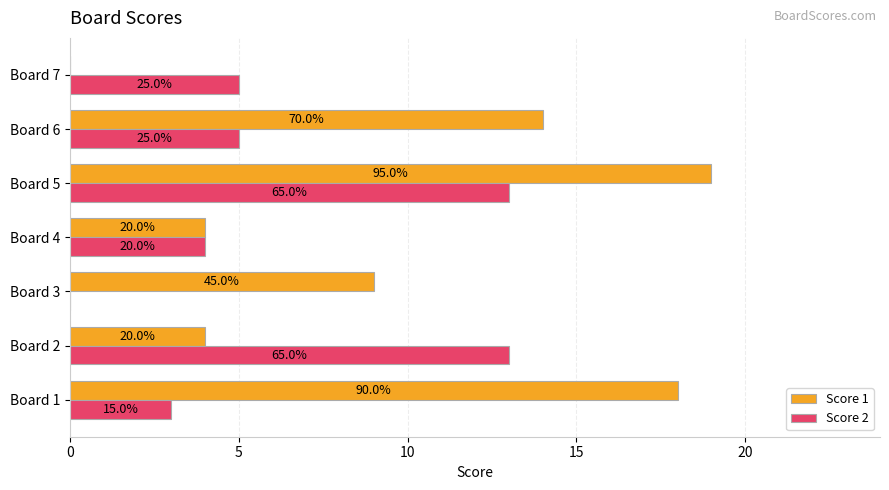

What is the maximum value for Score 1?

19